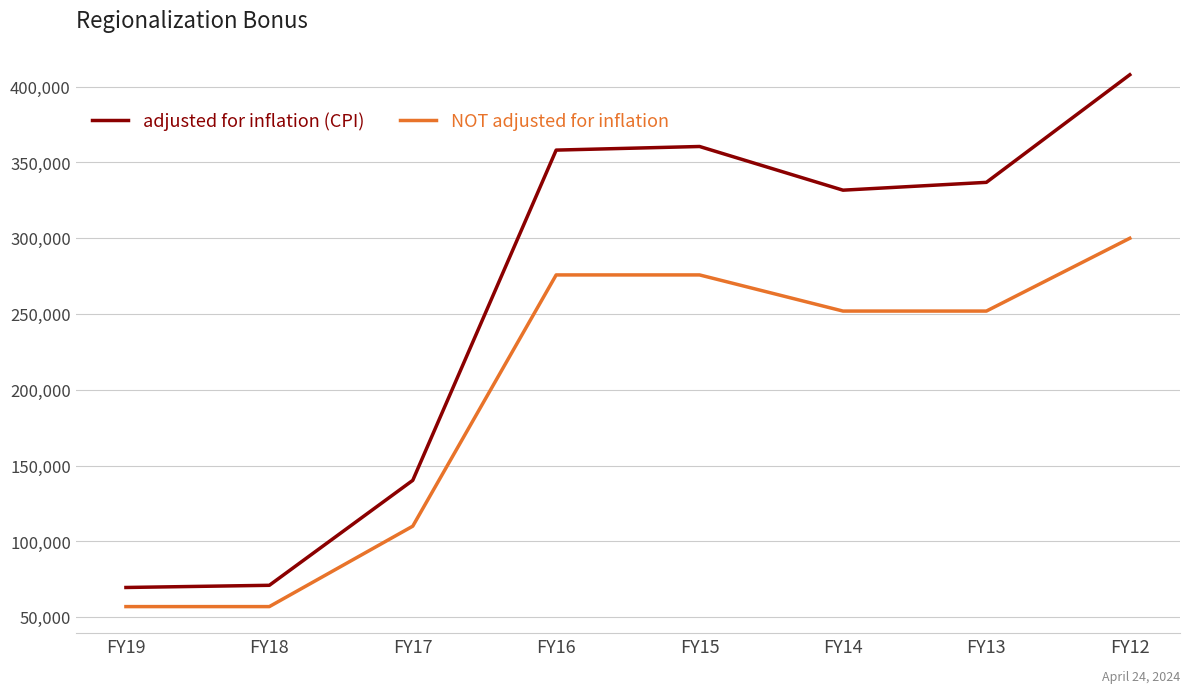

How many lines are shown in the chart?

2